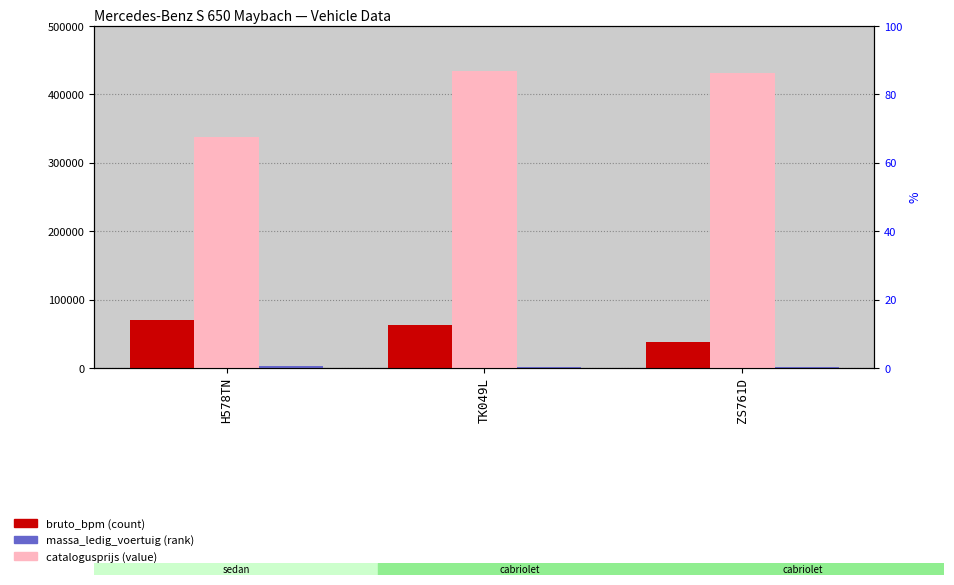

What are all the series names shown in the legend?

bruto_bpm, catalogusprijs, massa_ledig_voertuig